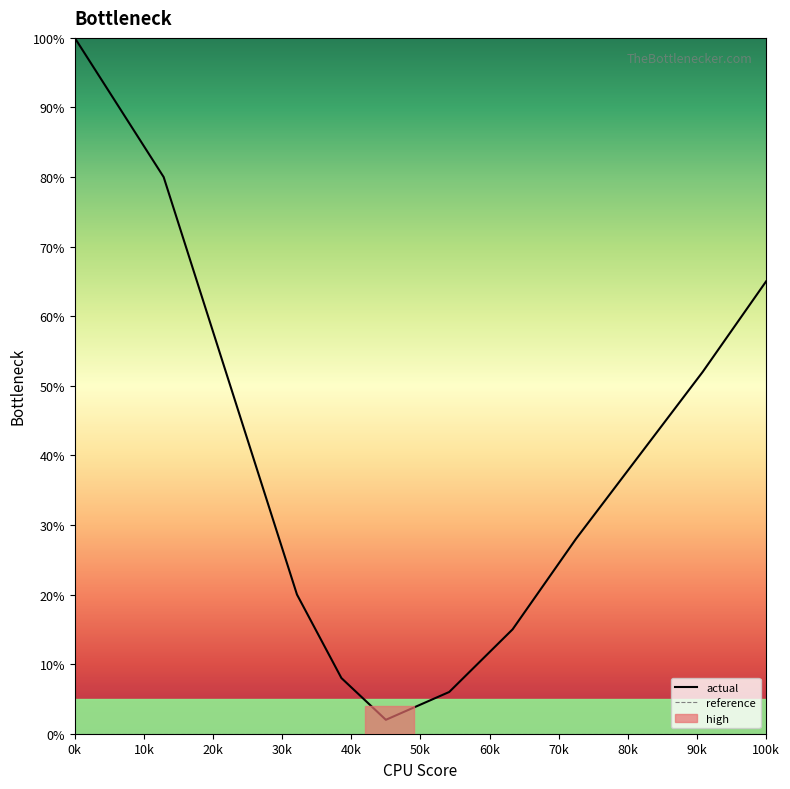

List the series in order of their peak value, lowest first.

reference, actual